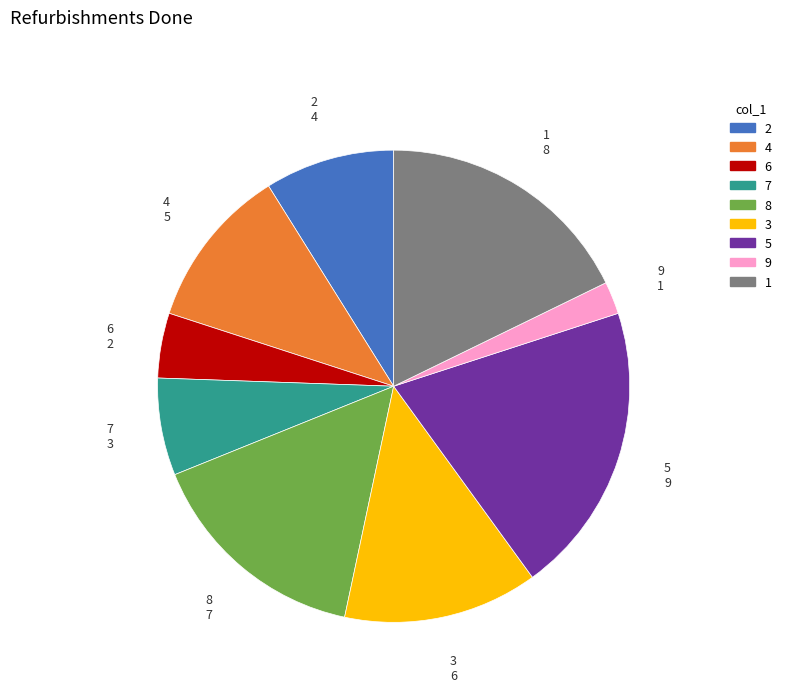

How many slices are in this pie chart?

9